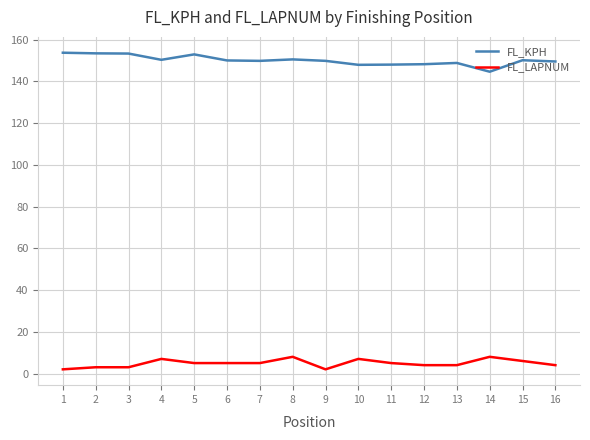

What is the maximum value for FL_LAPNUM?

8.0